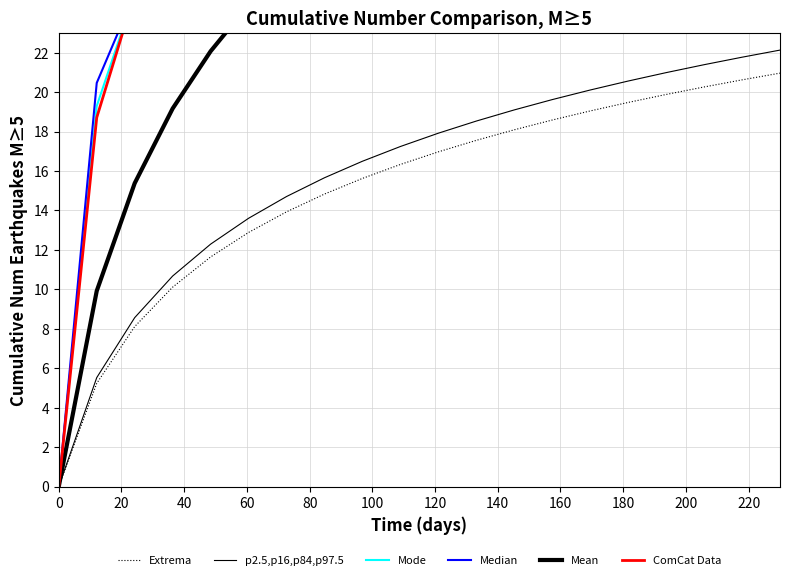

What is the spread (max minus min) of values at 220?

7.4